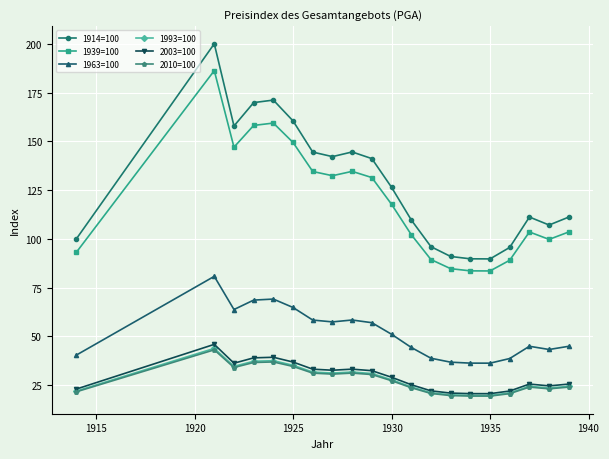

What is the minimum value for 1939=100?

83.5